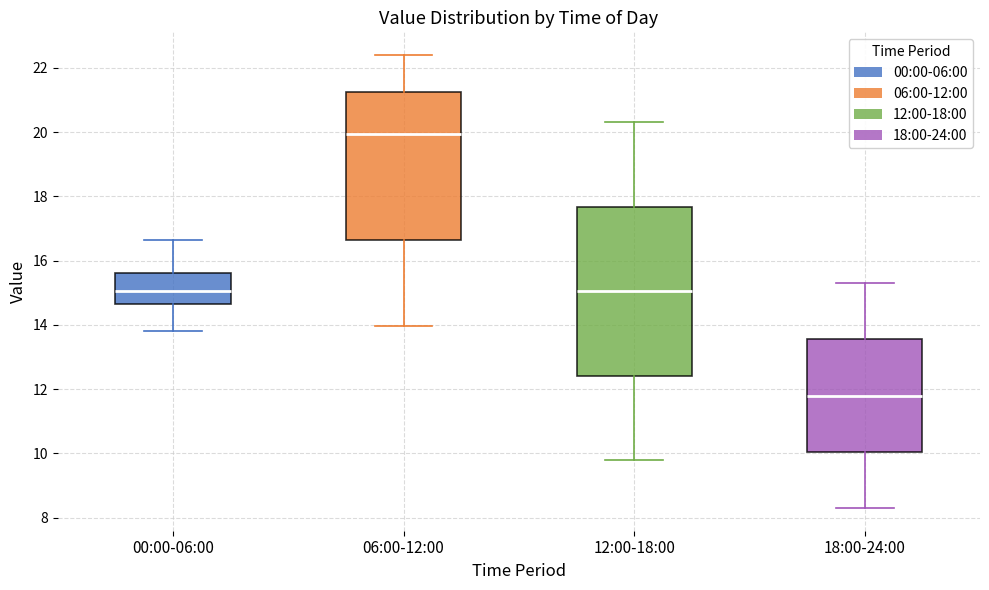

Comparing the boxes themselves (not the whiskers), which one is the tallest?

12:00-18:00